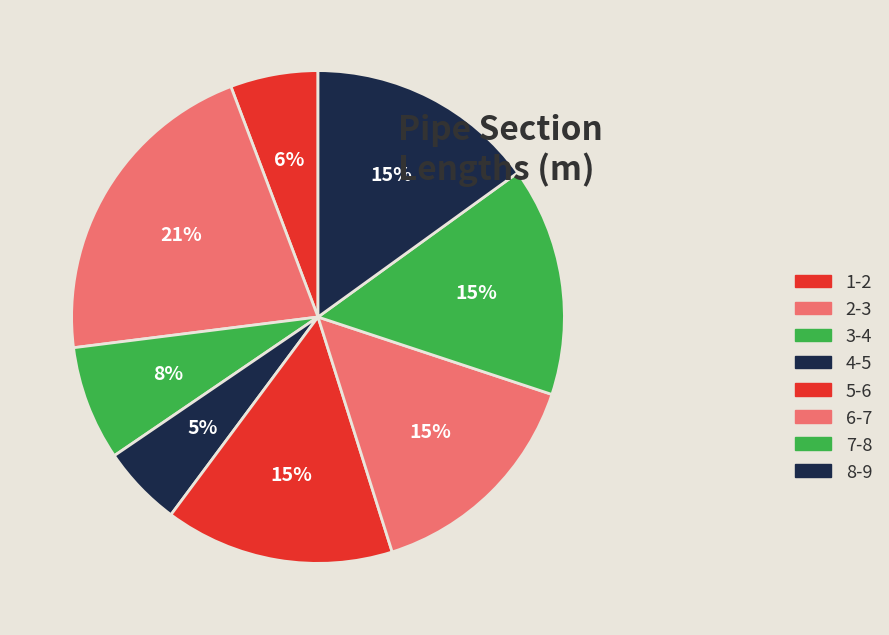

What percentage is the 7-8 slice, to the nearest percent?

8%